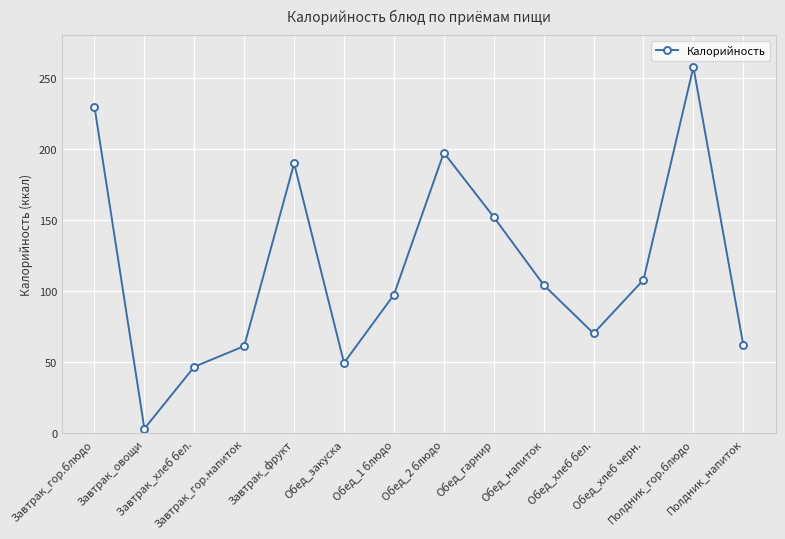

What is the sum of all values?

1630.2